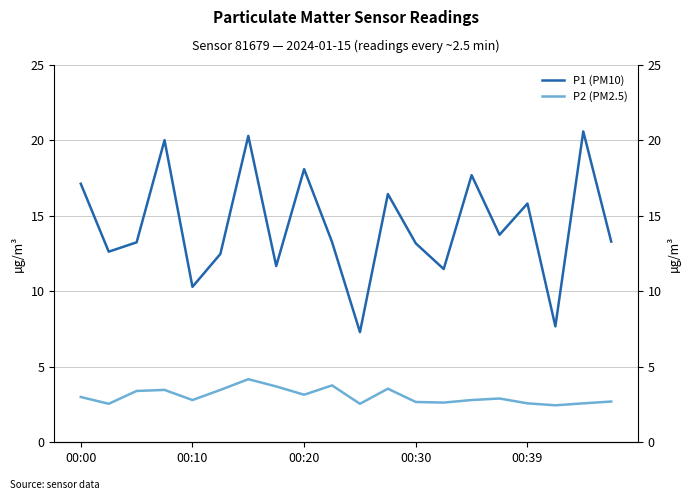

Rank the series at 00:20 from highest to lowest value.

P1 (PM10), P2 (PM2.5)